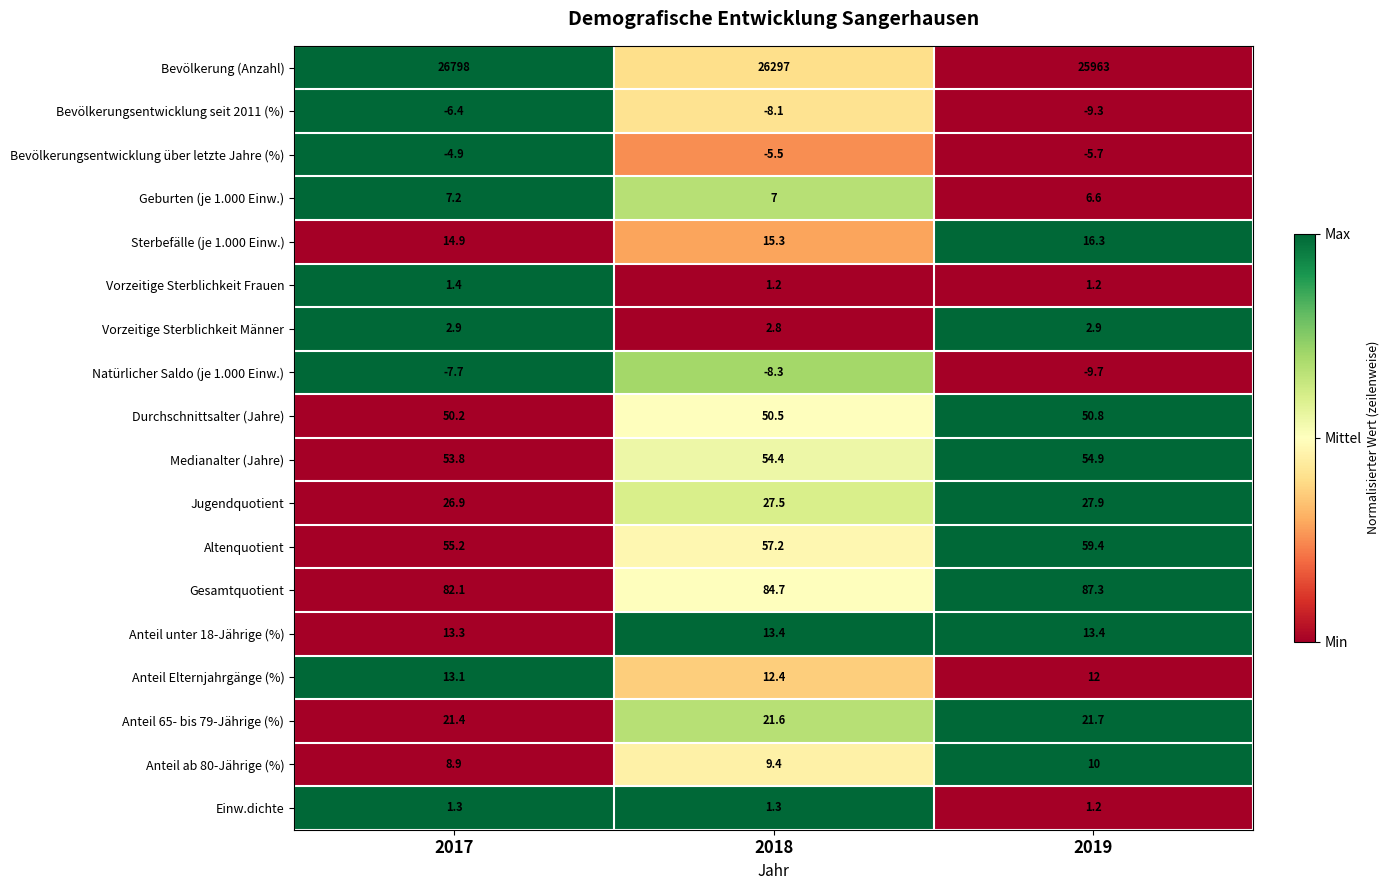

At which category does the chart reach its peak across all series?

2017